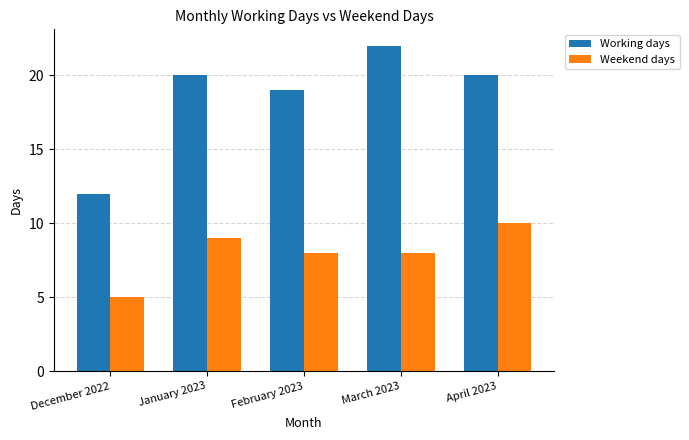

What is the difference between the maximum and minimum values in the Working days series?

10